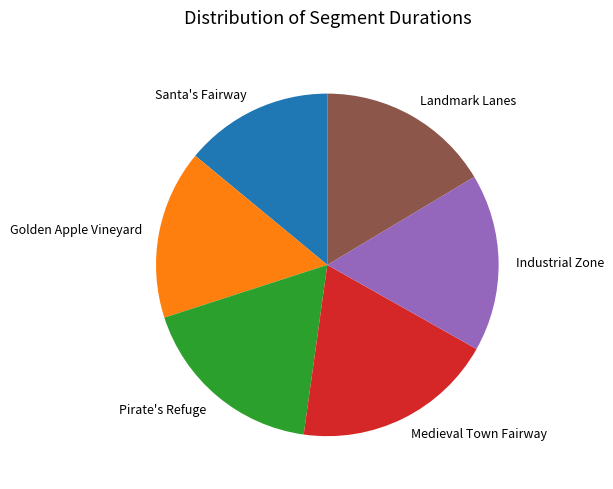

Approximately how many times larger is the value at Medieval Town Fairway compared to Industrial Zone?

1.1